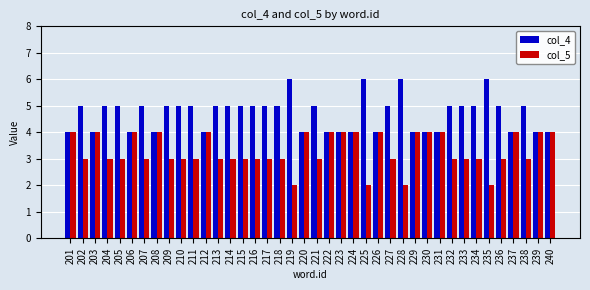

What is the average value of the col_5 series?

3